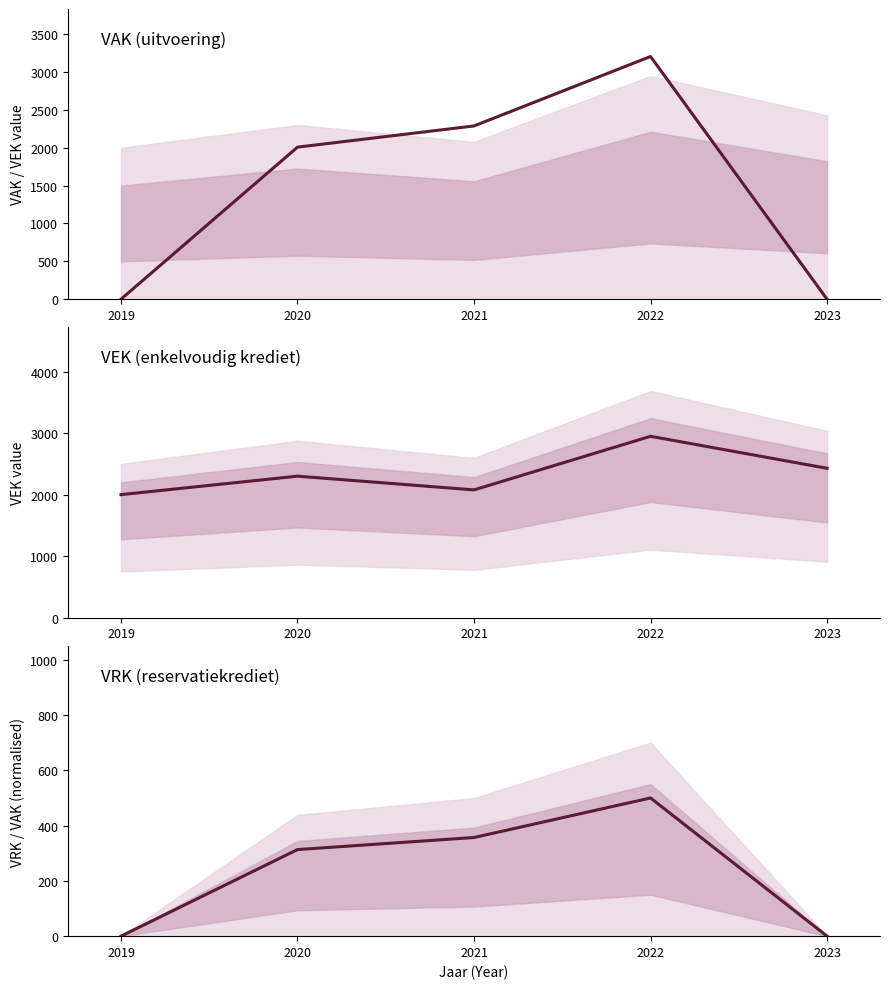

At which category does VAK reach its first local peak?

2022